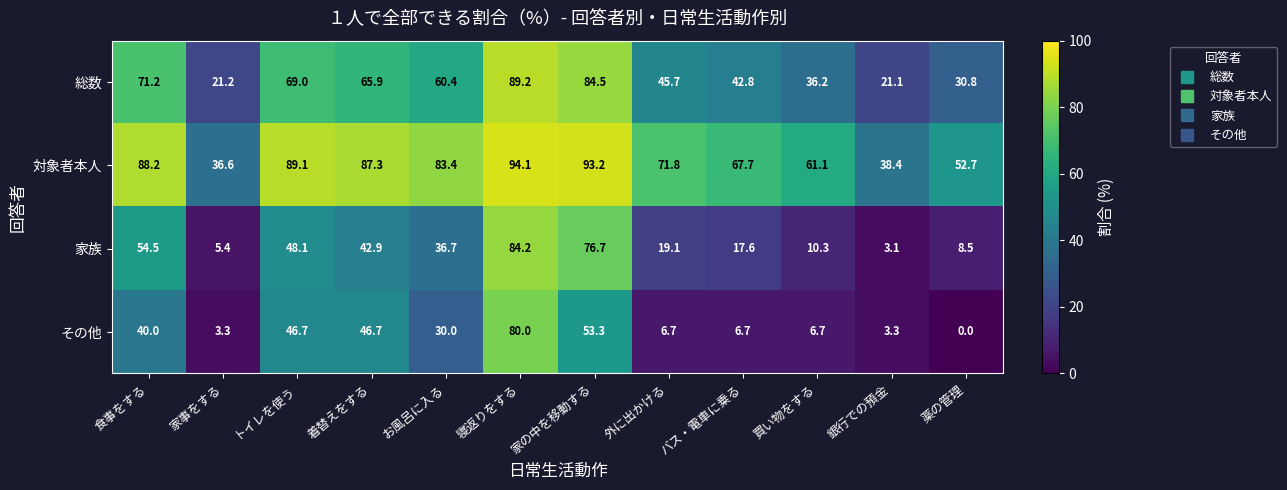

At how many categories does at least one series exceed 41?

10